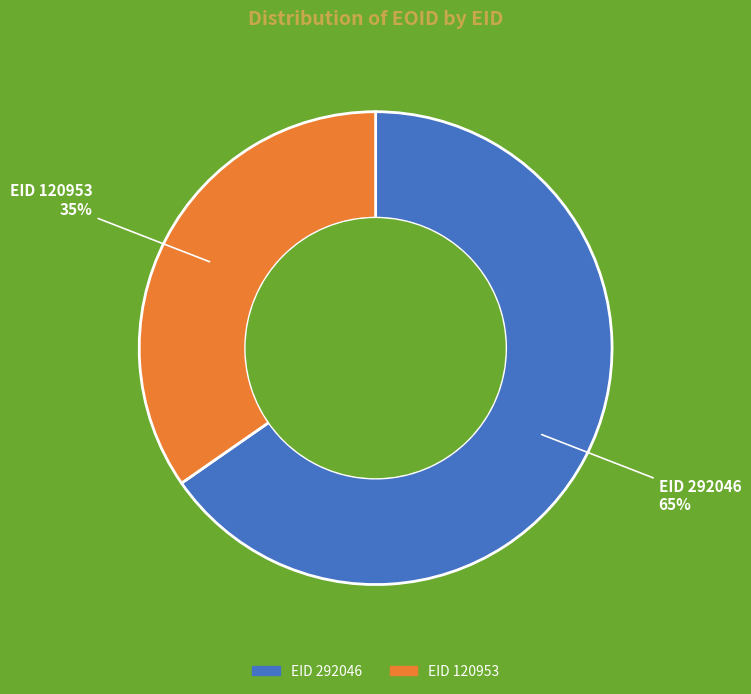

Does any single category account for the majority?

Yes